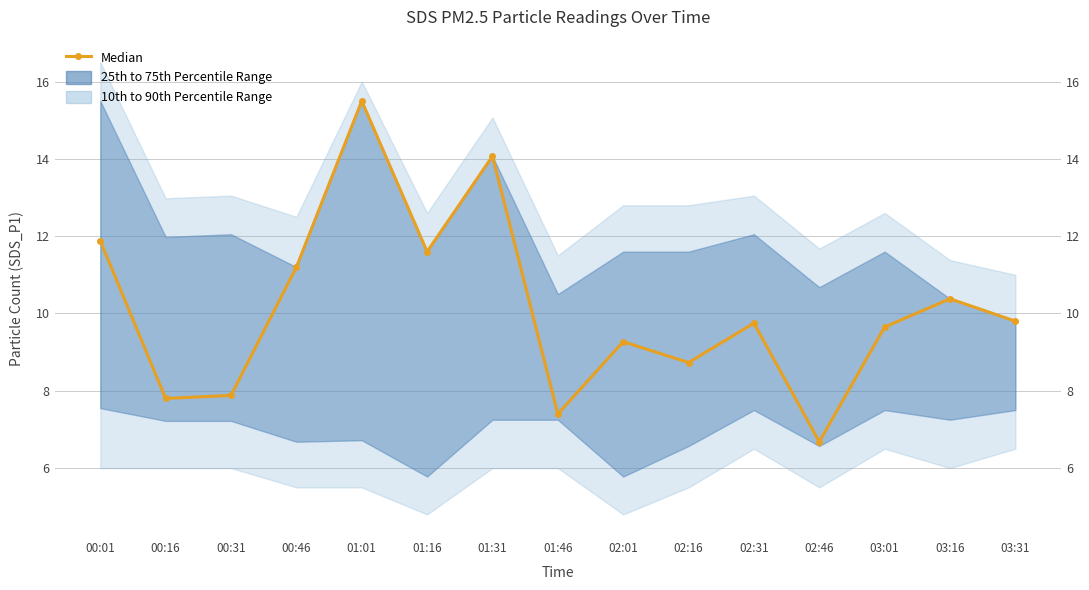

Is it true that the value at 02:16 is 11.8?

False